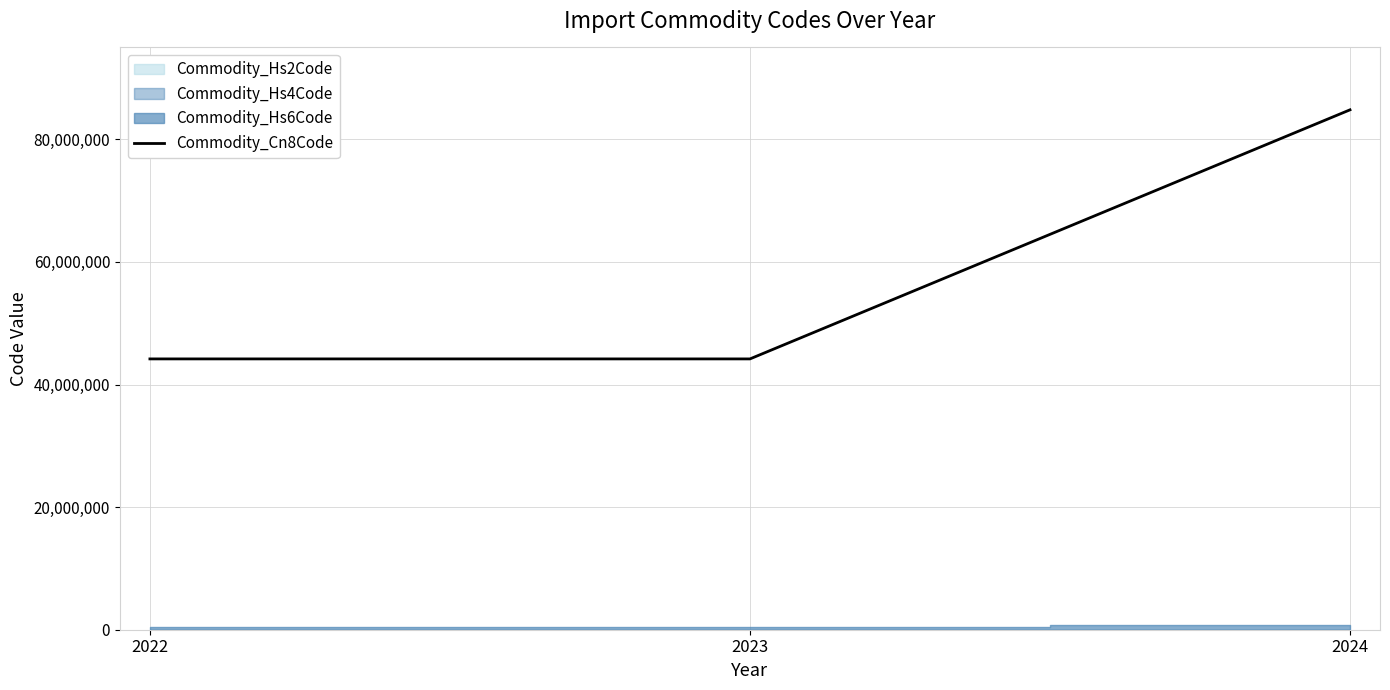

How many data points does each series have?

3